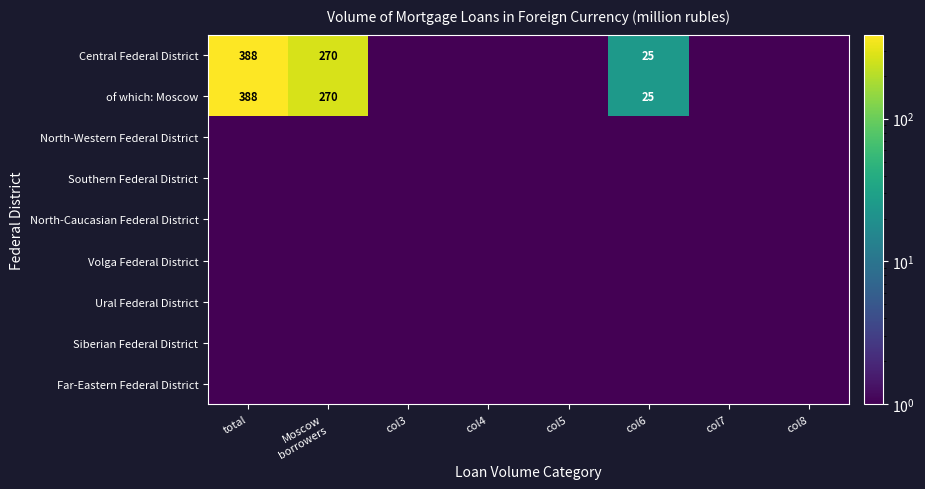

Is it true that of which: Moscow equals 602.1 at total?

False